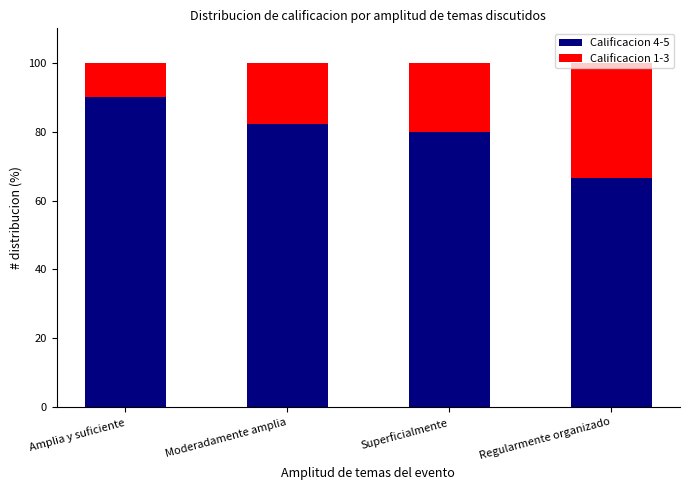

Are the bars grouped side by side (vs. stacked)?

No